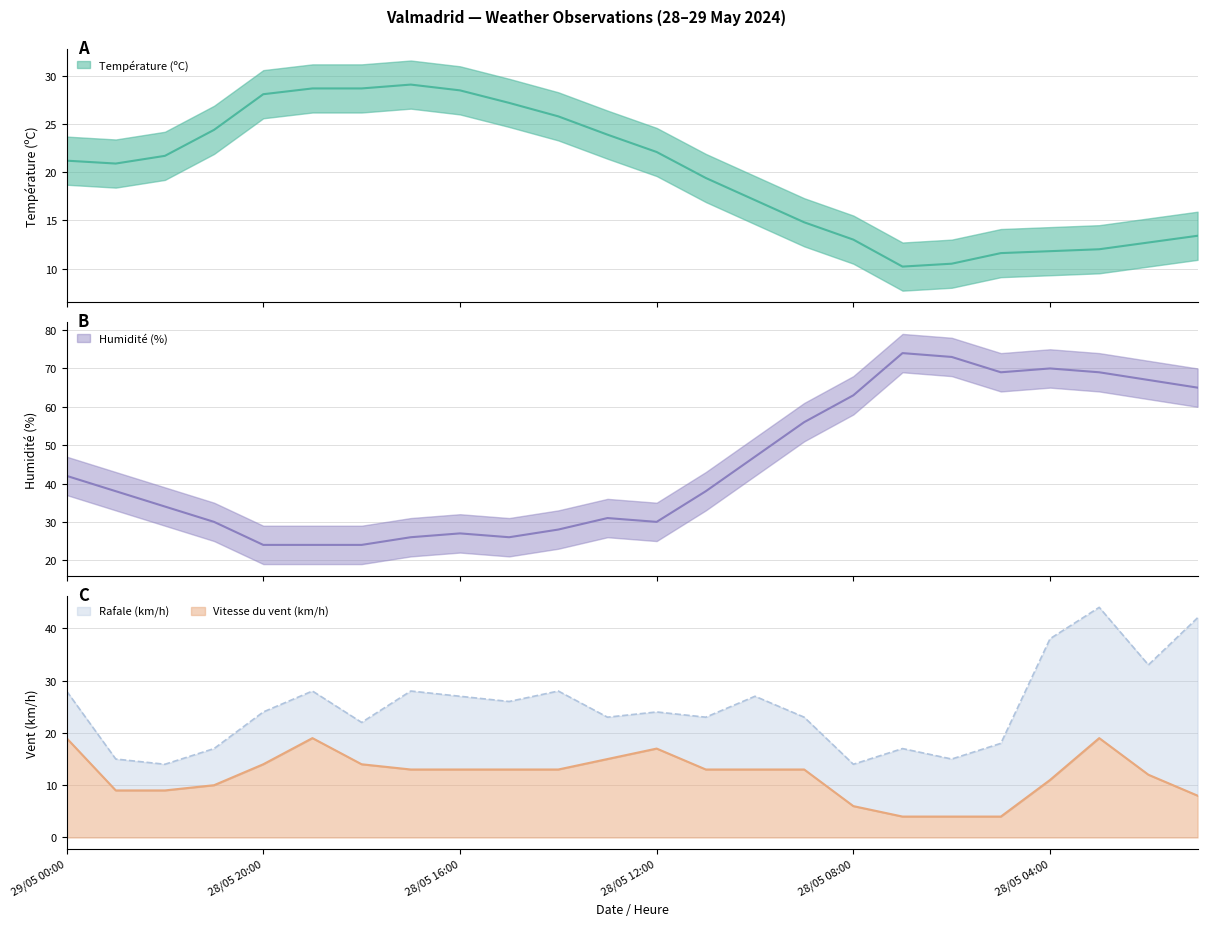

What is the value of the Humidité (%) point at the 5th from the left?

24.0